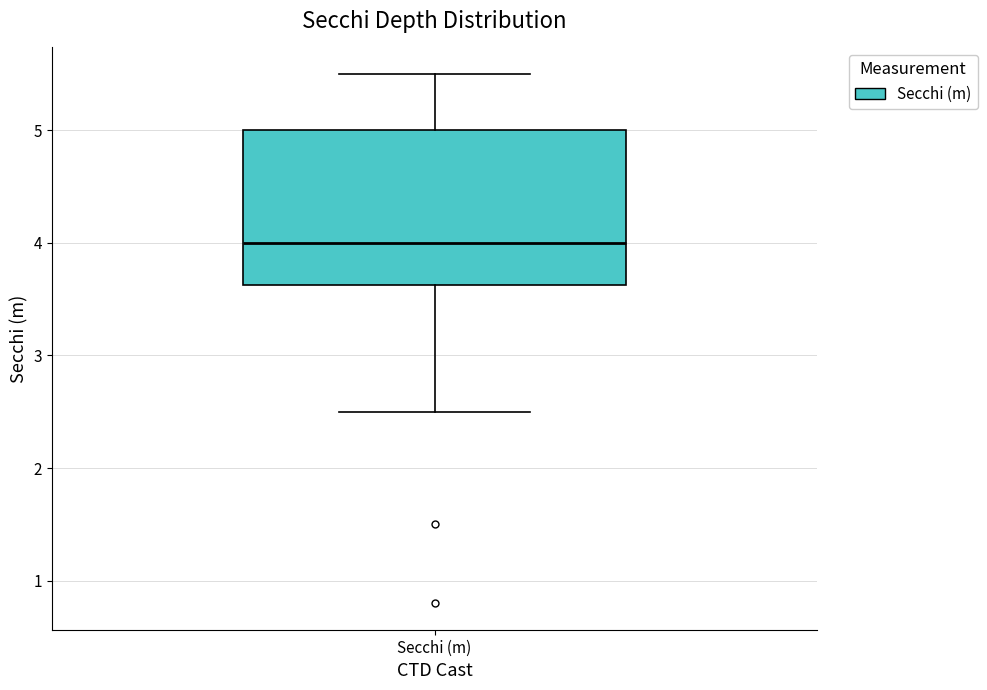

Where does the upper whisker of the box for Secchi (m) end on the y-axis? The values are not printed on the chart, so give them approximately, as read against the axis.

5.5